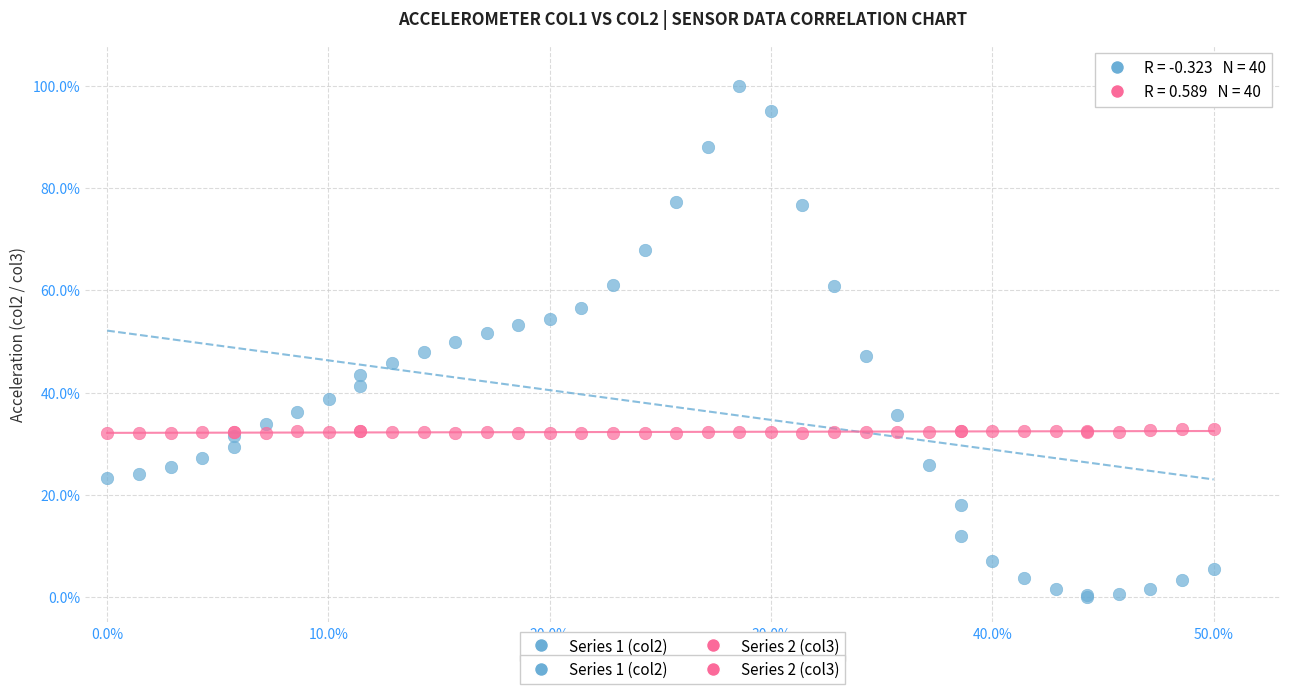

Which series reaches the minimum Y coordinate?

Series 1 (col2)